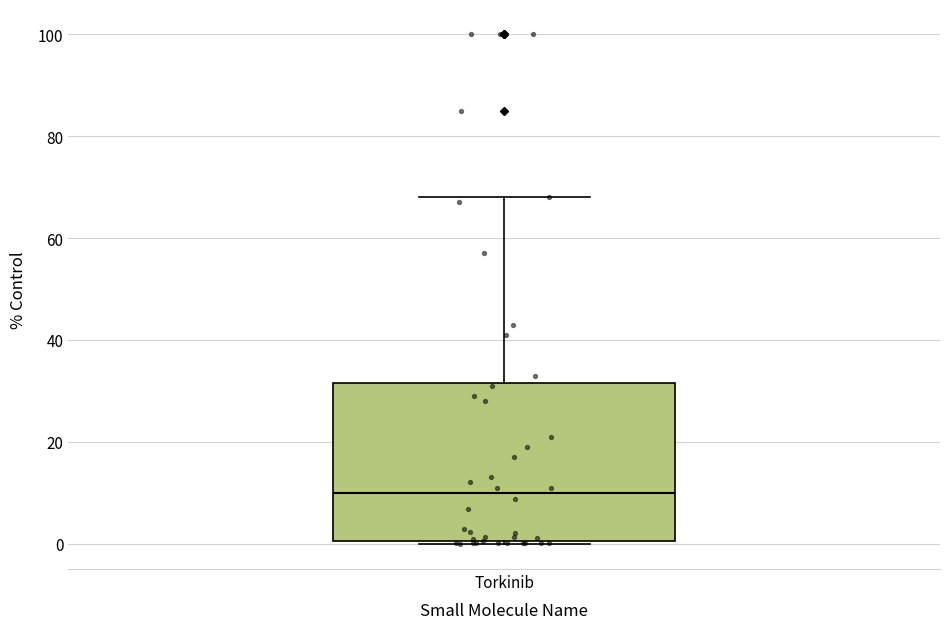

Transcribe this box plot: give where the median line is, the range the box spans, and where the two whiskers end, as read against the y-axis. The values are not printed on the chart, so give them approximately, as read against the axis.

median 10, box 0 to 32, whiskers 0 to 68